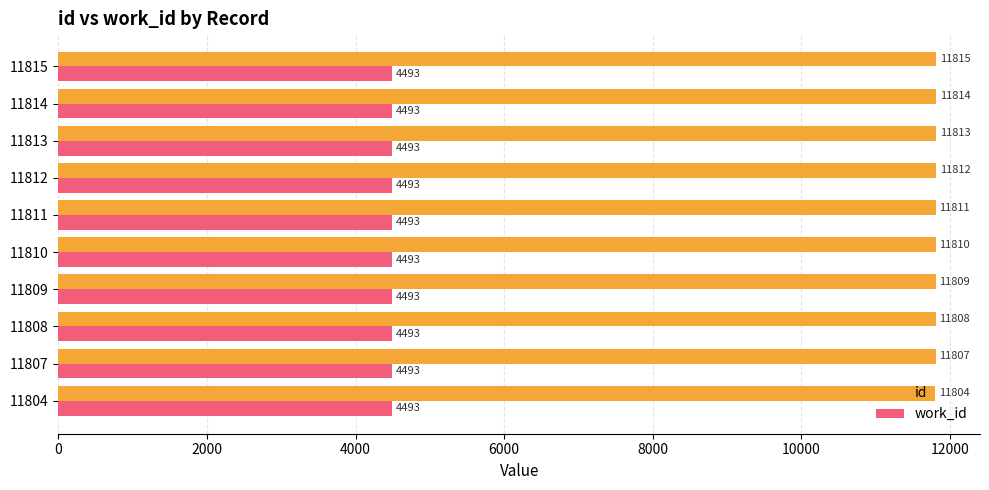

True or false: id has a value of 11814 at 11814.

True